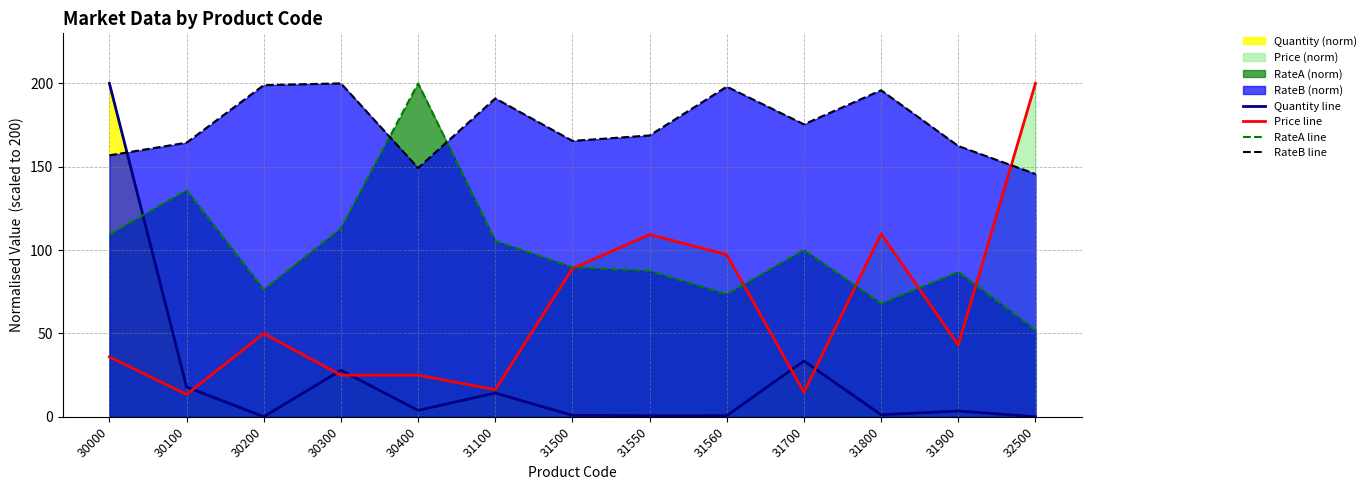

Which series ends up on top after the final intersection of RateA line and Price line?

Price line